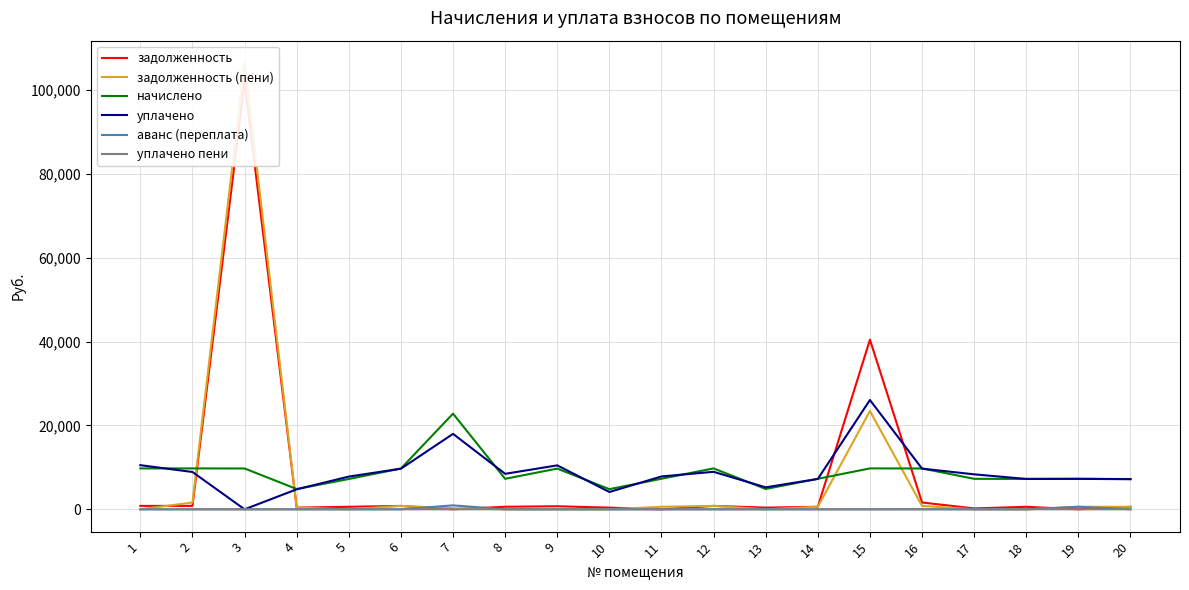

The аванс (переплата) series shows 0.0 at 20. True or false?

True